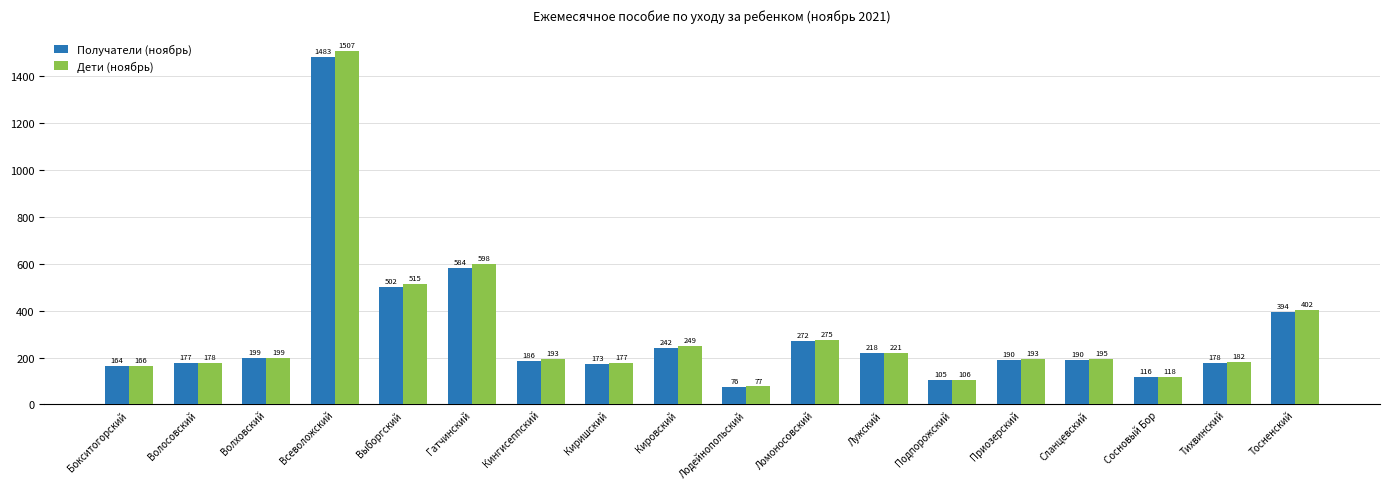

Is it true that Дети (ноябрь) equals 275 at Ломоносовский?

True